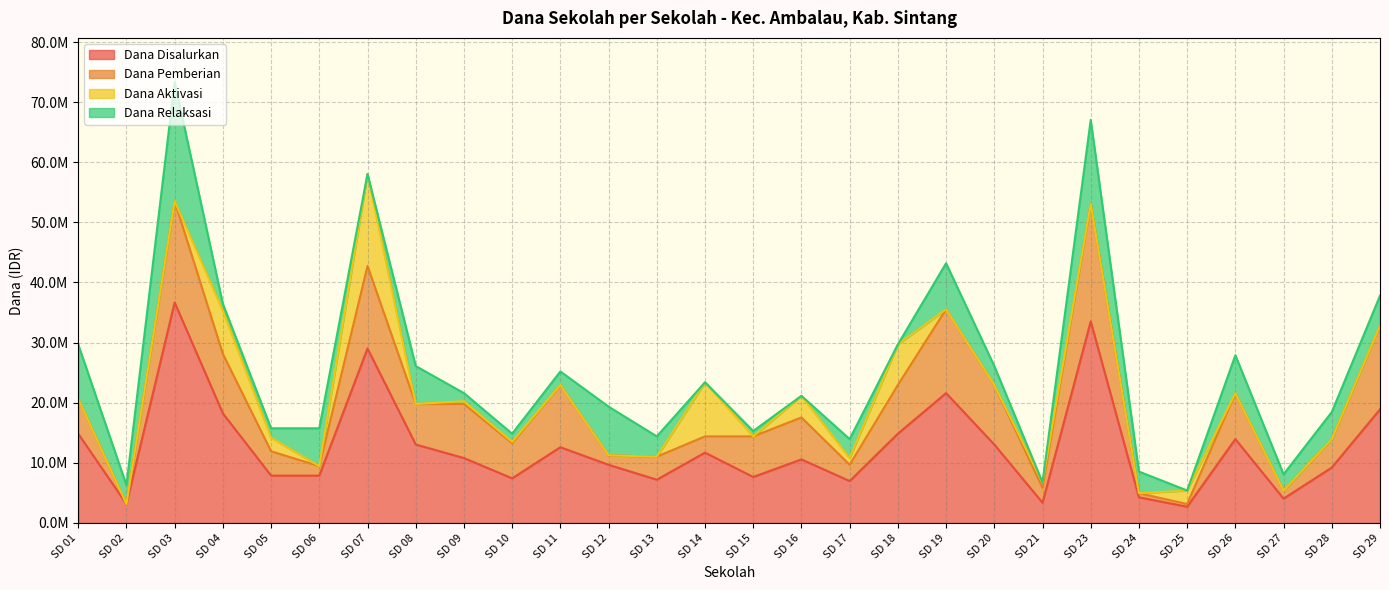

Between SD 26 and SD 02, which is larger?

SD 26